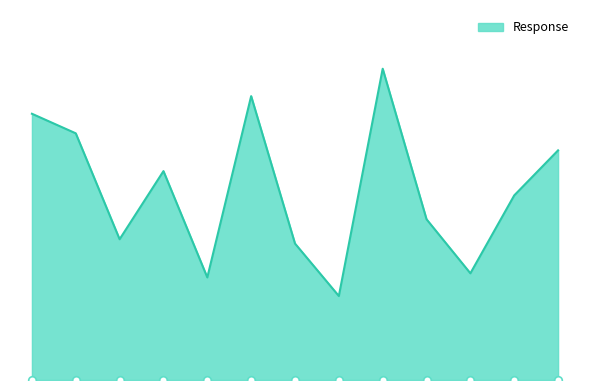

Between 0.52 and 0.0081, which is larger?

0.0081